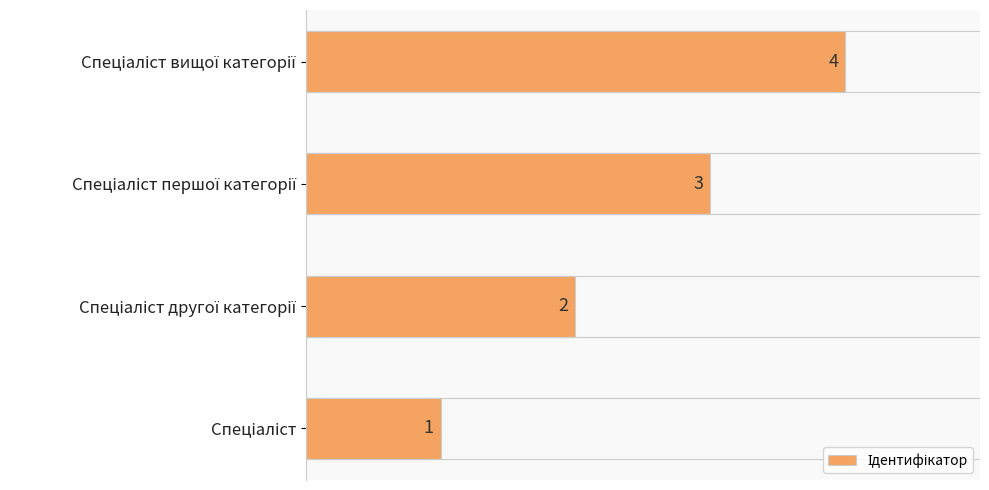

What is the maximum value shown in the chart?

4